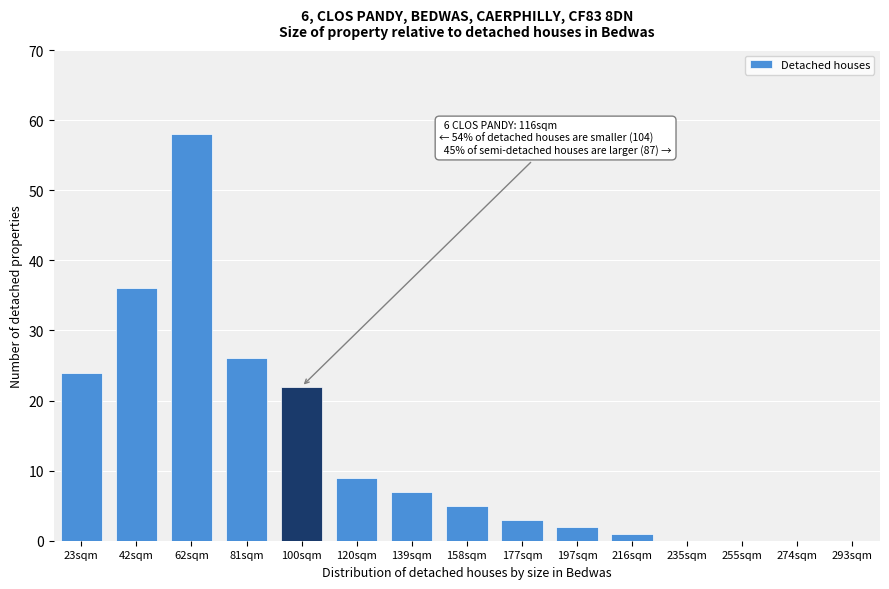

Reading left to right, extract all data points from this chart.

23sqm=24	42sqm=36	62sqm=58	81sqm=26	100sqm=22	120sqm=9	139sqm=7	158sqm=5	177sqm=3	197sqm=2	216sqm=1	235sqm=0	255sqm=0	274sqm=0	293sqm=0